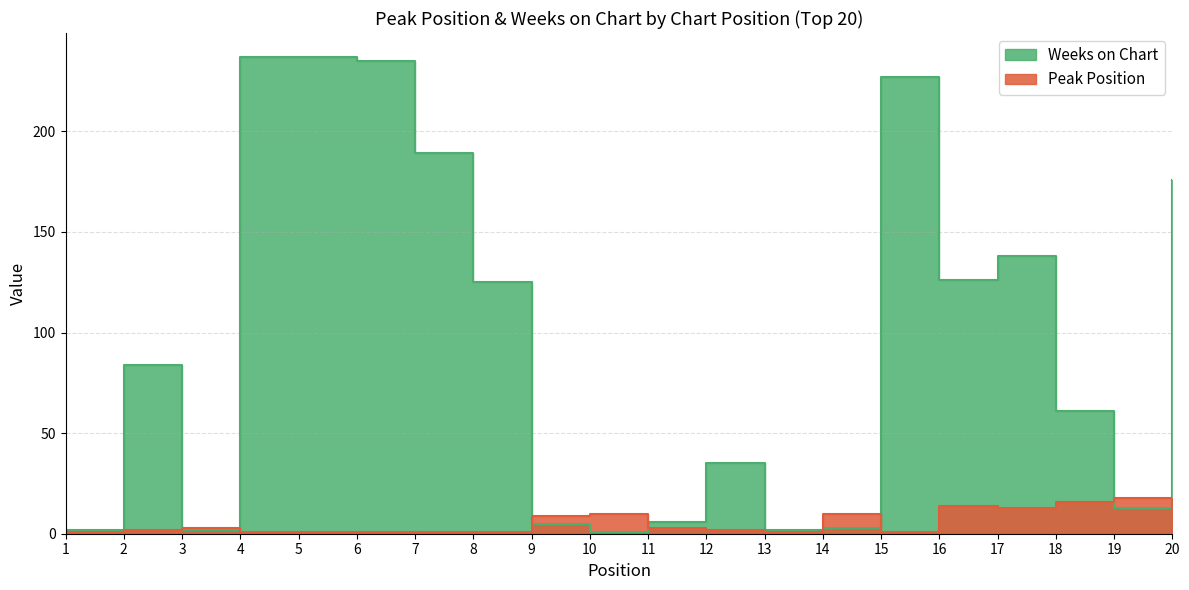

What is the difference between the Weeks on Chart values at 8 and 4?

112